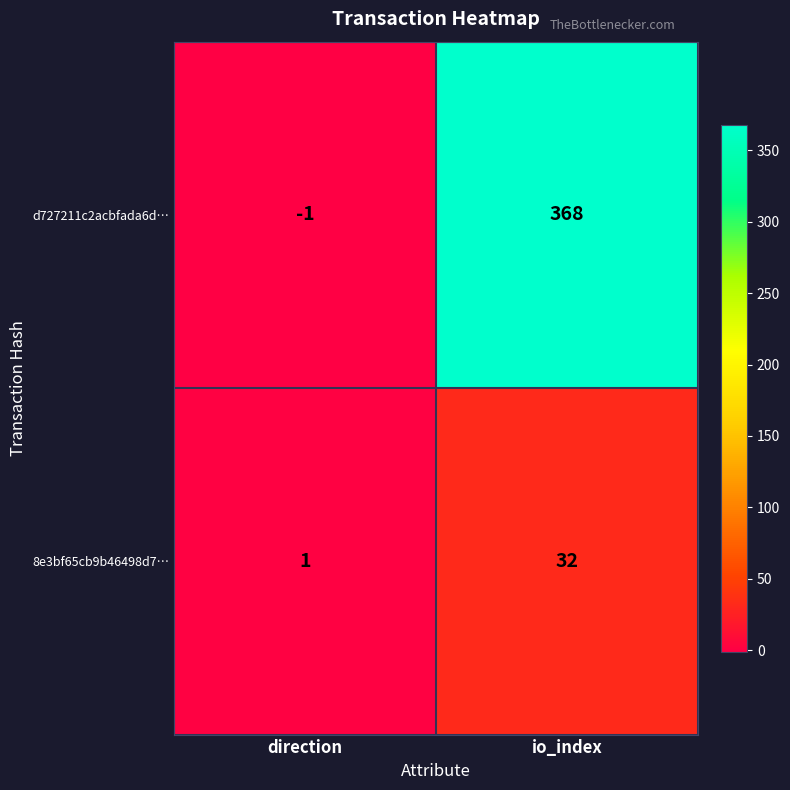

Reading left to right, extract all data points from this chart.

d727211c2acbfada6d…: -1	368
8e3bf65cb9b46498d7…: 1	32